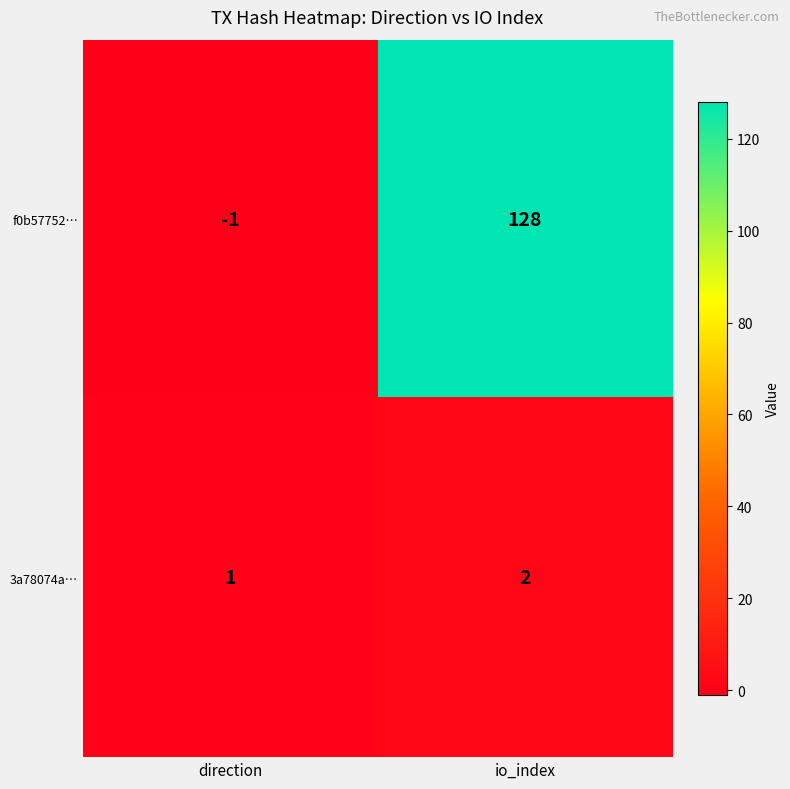

Between direction and io_index, which series saw the biggest shift?

f0b57752…